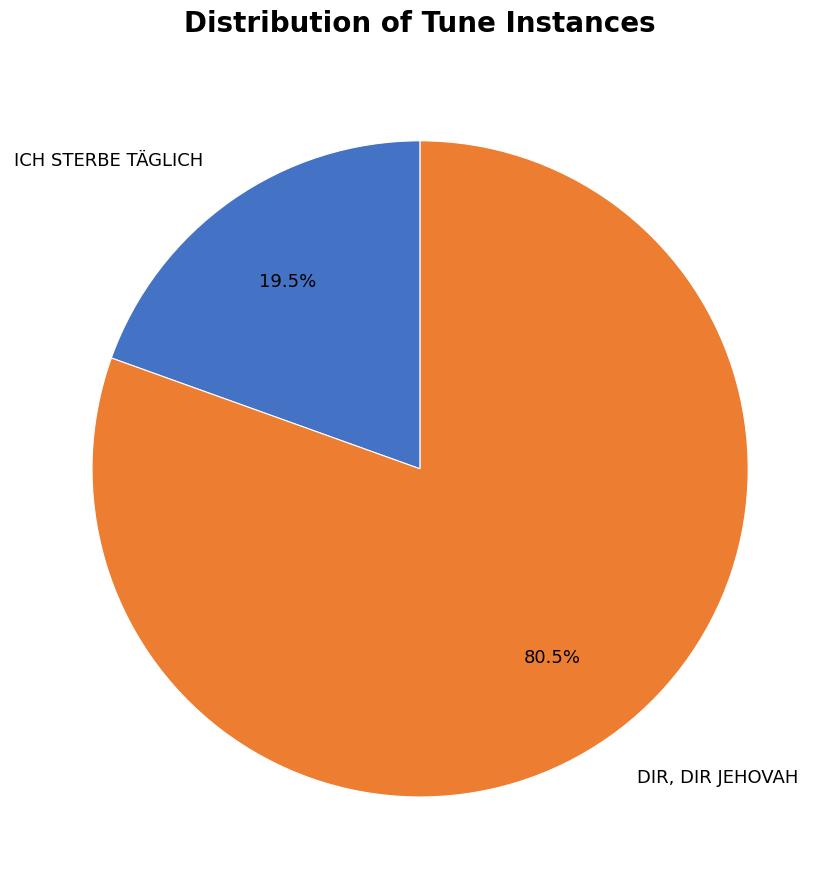

What is the largest slice in the pie chart?

DIR, DIR JEHOVAH